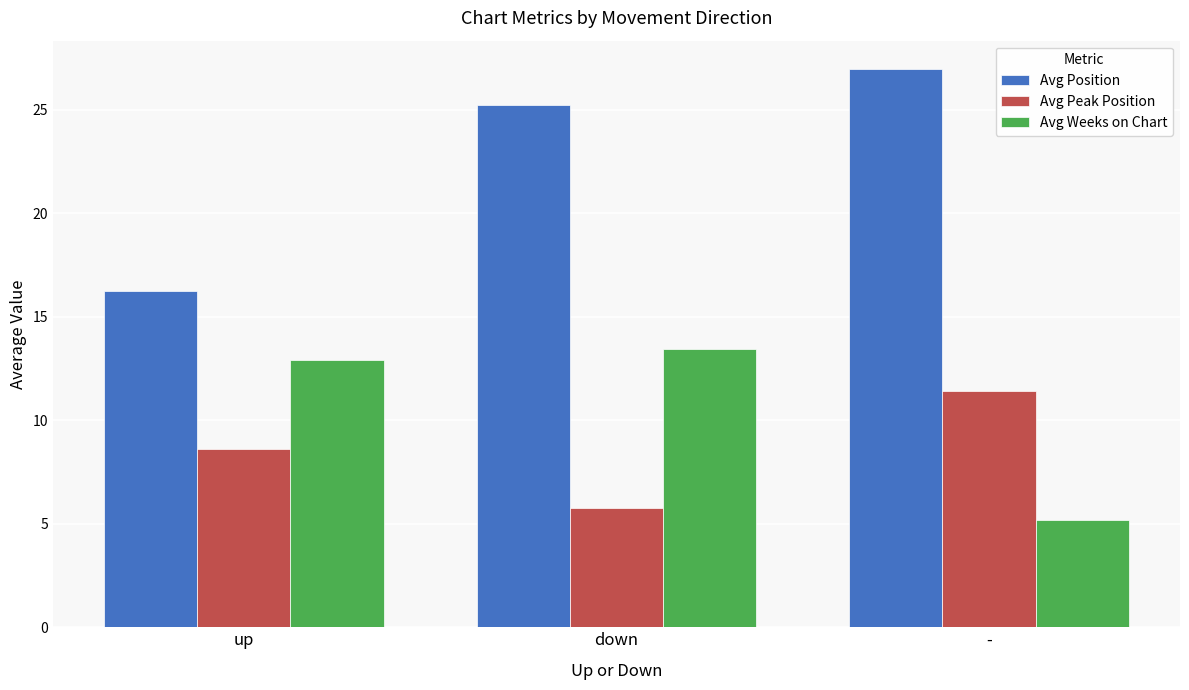

Are the bars grouped side by side (vs. stacked)?

Yes